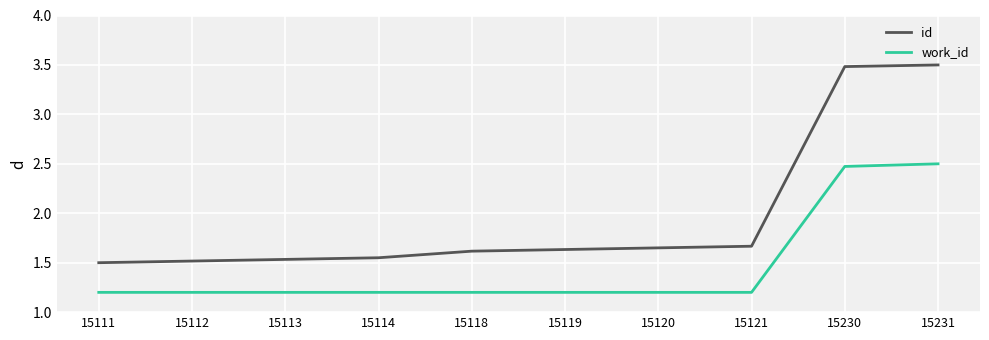

True or false: work_id and id intersect in this chart.

False